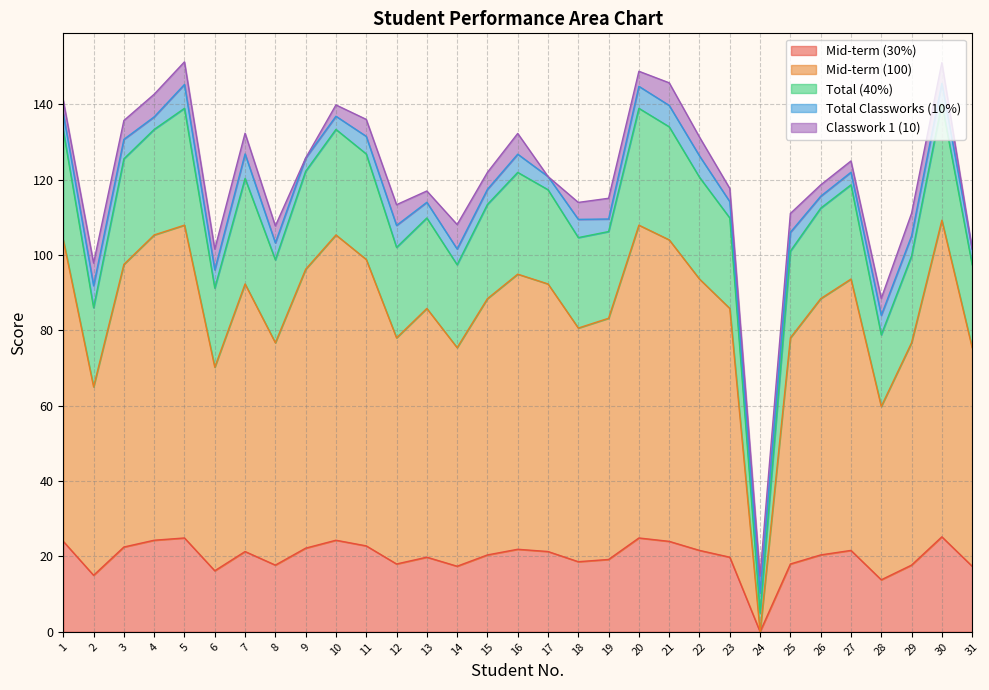

Does the chart display data point markers on the line(s)?

No